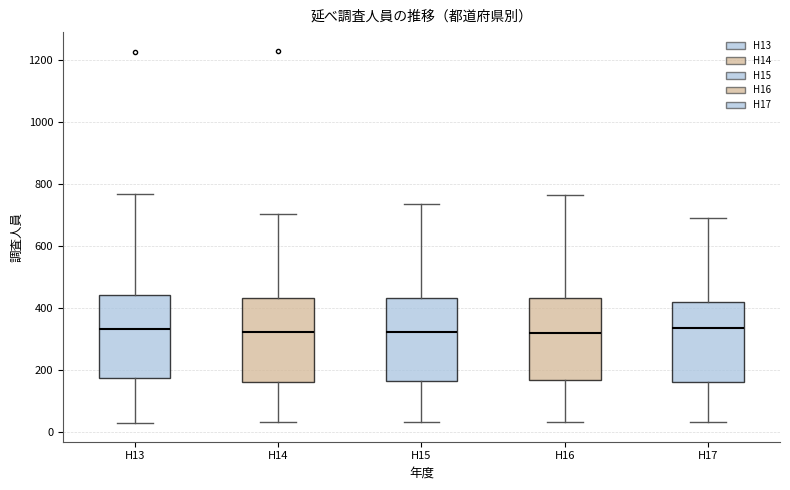

Reading left to right, read every box against the y-axis: the position of its median line, the range the box covers, and the ends of its whiskers. The values are not printed on the chart, so give them approximately, as read against the axis.

H13: median 340, box 180 to 440, whiskers 20 to 760
H14: median 320, box 160 to 440, whiskers 40 to 700
H15: median 320, box 160 to 440, whiskers 40 to 740
H16: median 320, box 160 to 440, whiskers 40 to 760
H17: median 340, box 160 to 420, whiskers 40 to 680